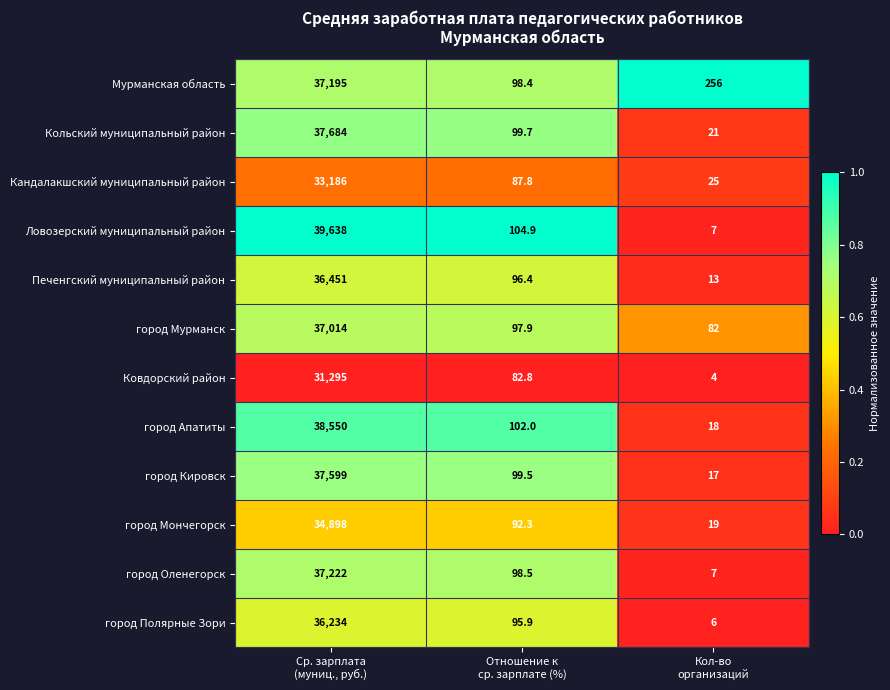

Between Ср. зарплата
(муниц., руб.) and Отношение к
ср. зарплате (%), which series saw the biggest shift?

Ловозерский муниципальный район